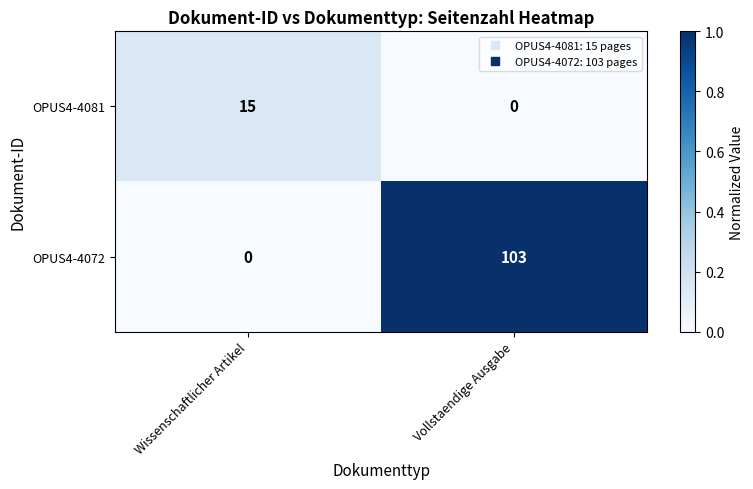

What is the sum of all OPUS4-4081 values?

15